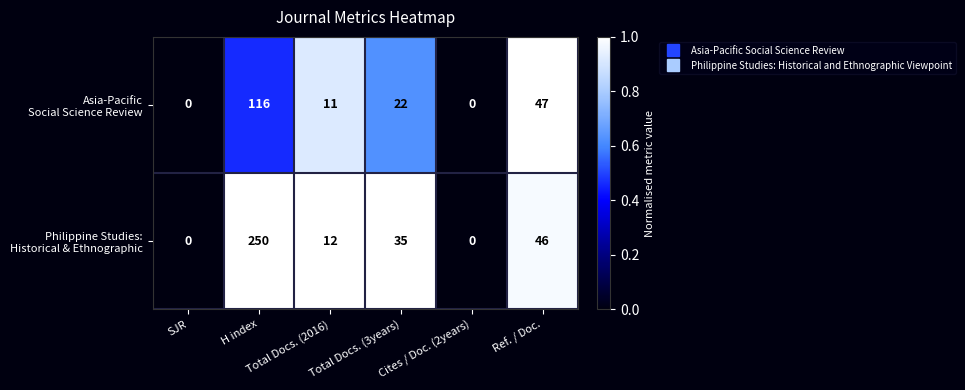

At which category is the sum across all series the highest?

H index